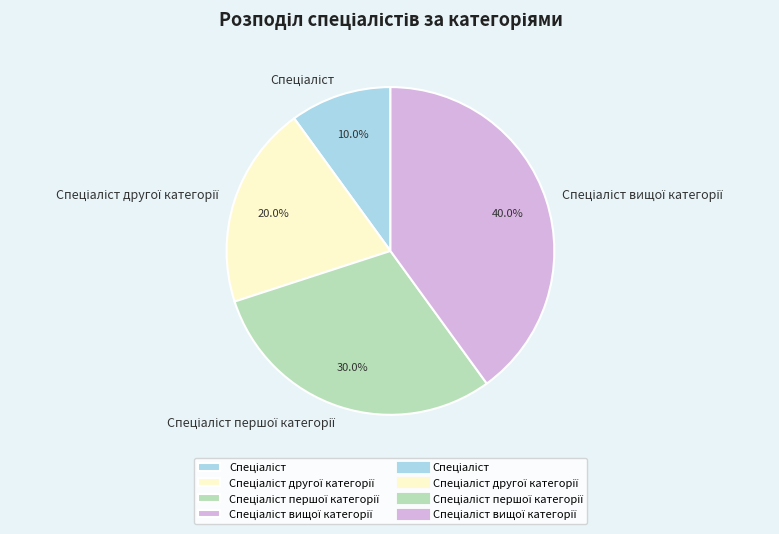

Is there any slice that represents more than half of the pie?

No